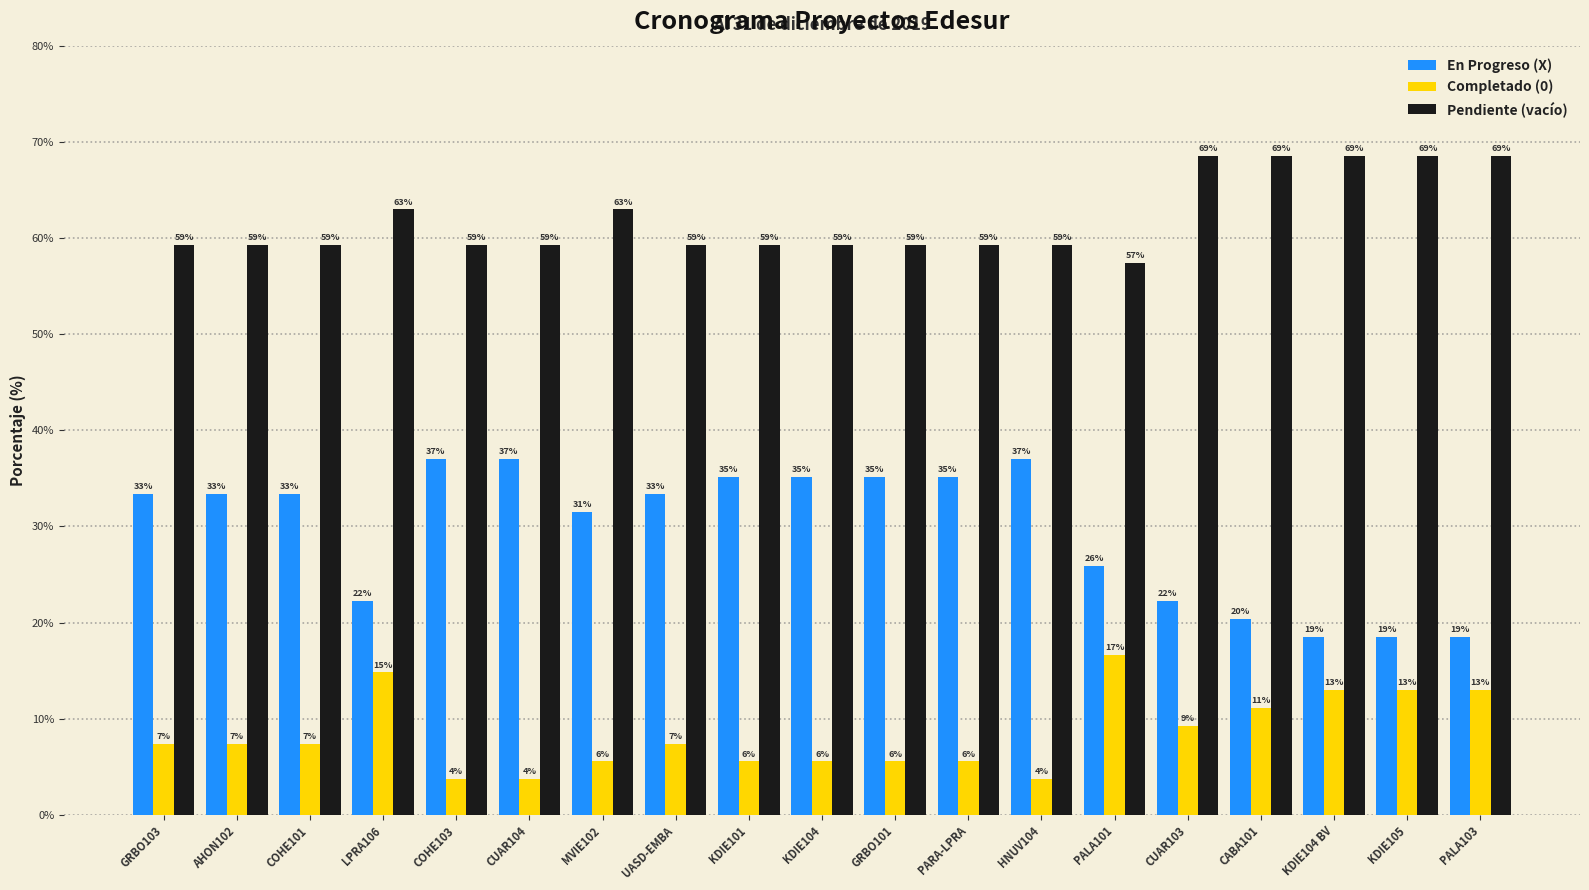

What are all the series names shown in the legend?

En Progreso (X), Completado (0), Pendiente (vacío)